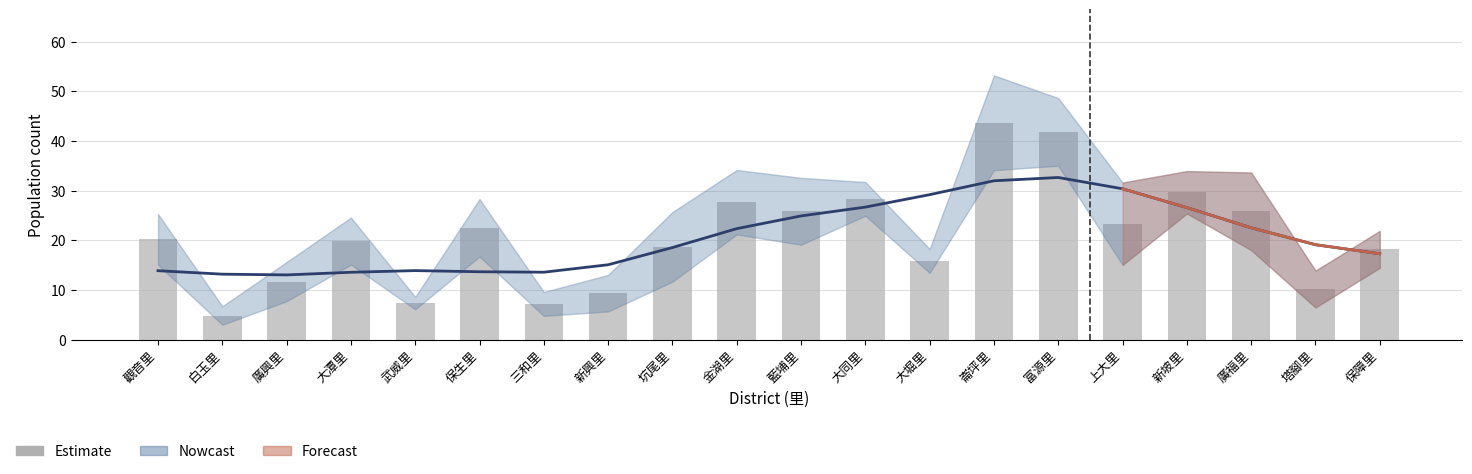

Where is the data nearest to the value 24?

上大里